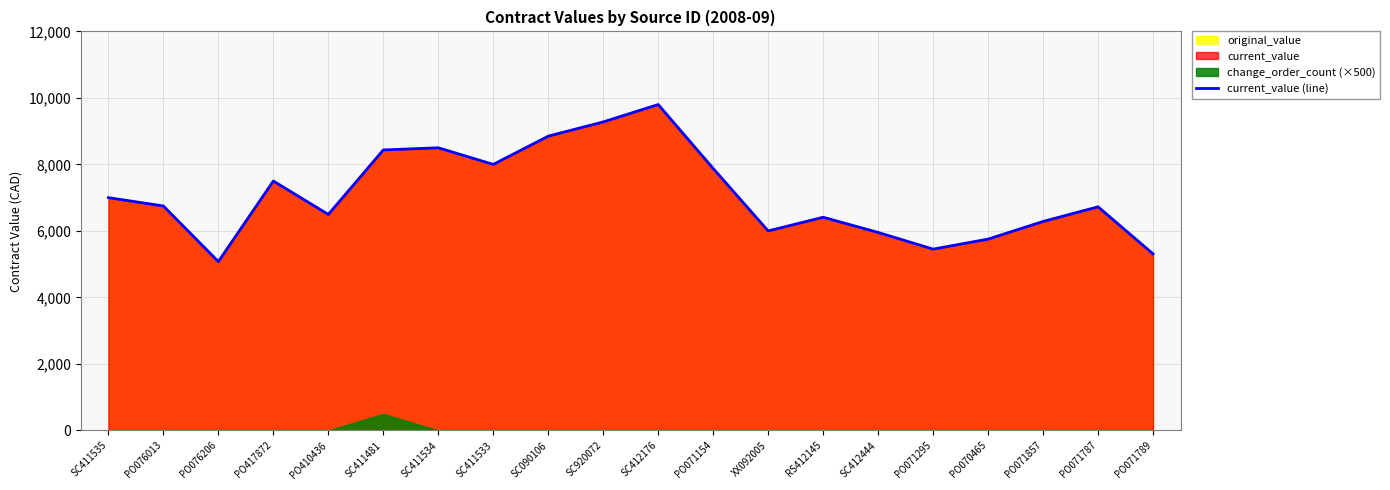

How many lines are shown in the chart?

1